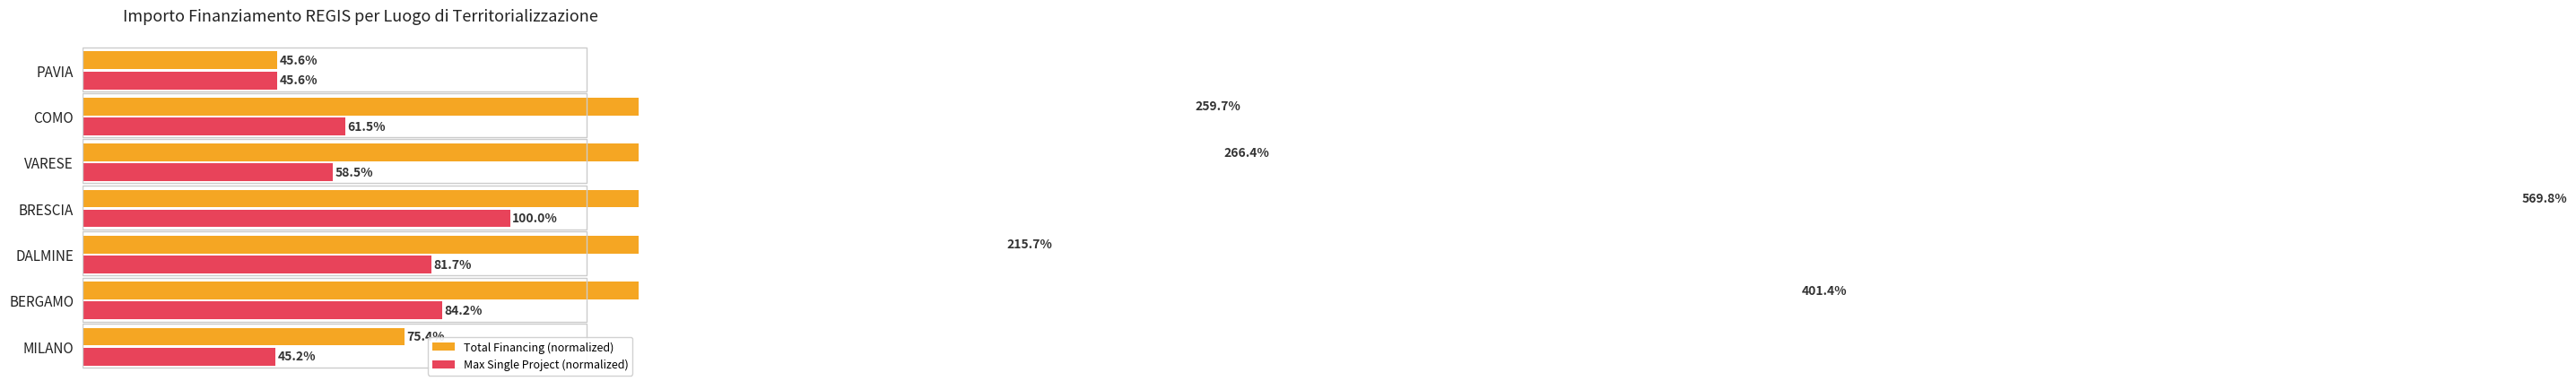

Which series has the widest spread of values?

Total Financing (normalized)